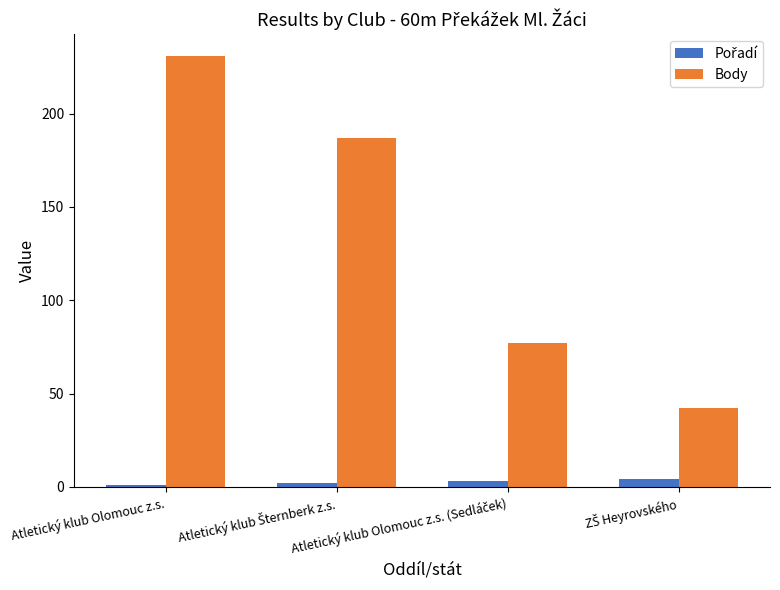

Which series has the largest total across all categories?

Body